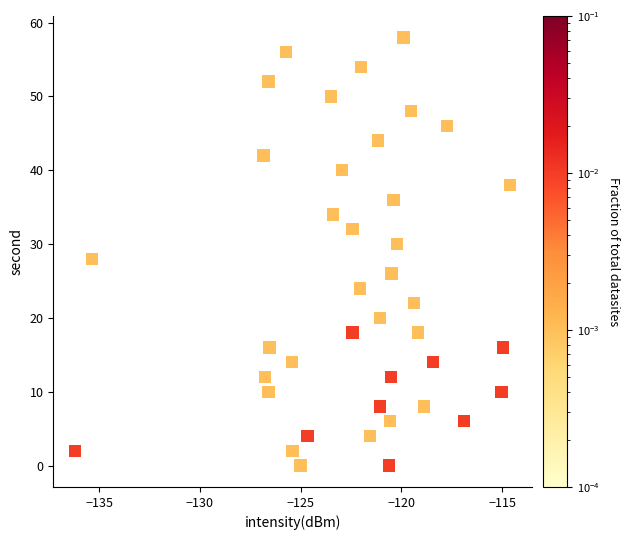

What is the range of Y values (max minus min)?

58